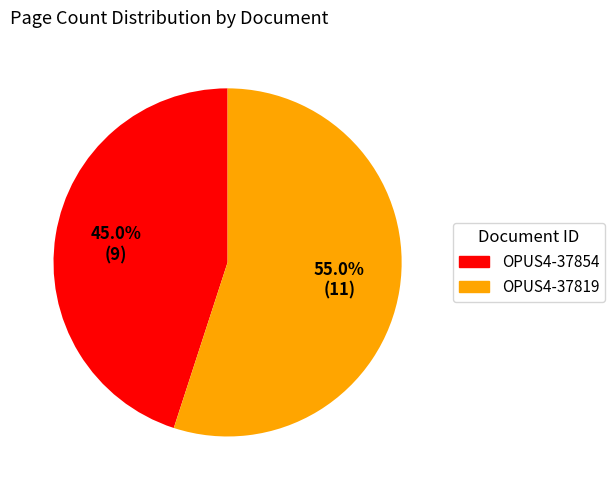

The OPUS4-37854 slice represents 57% of the pie. True or false?

False